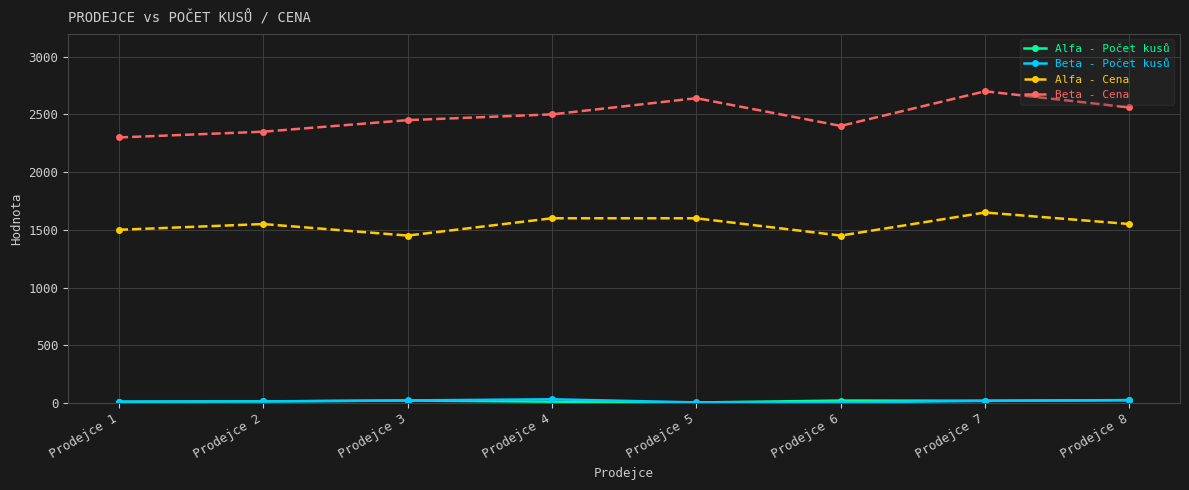

True or false: Beta - Počet kusů has more than 0 points higher than both neighbors.

True